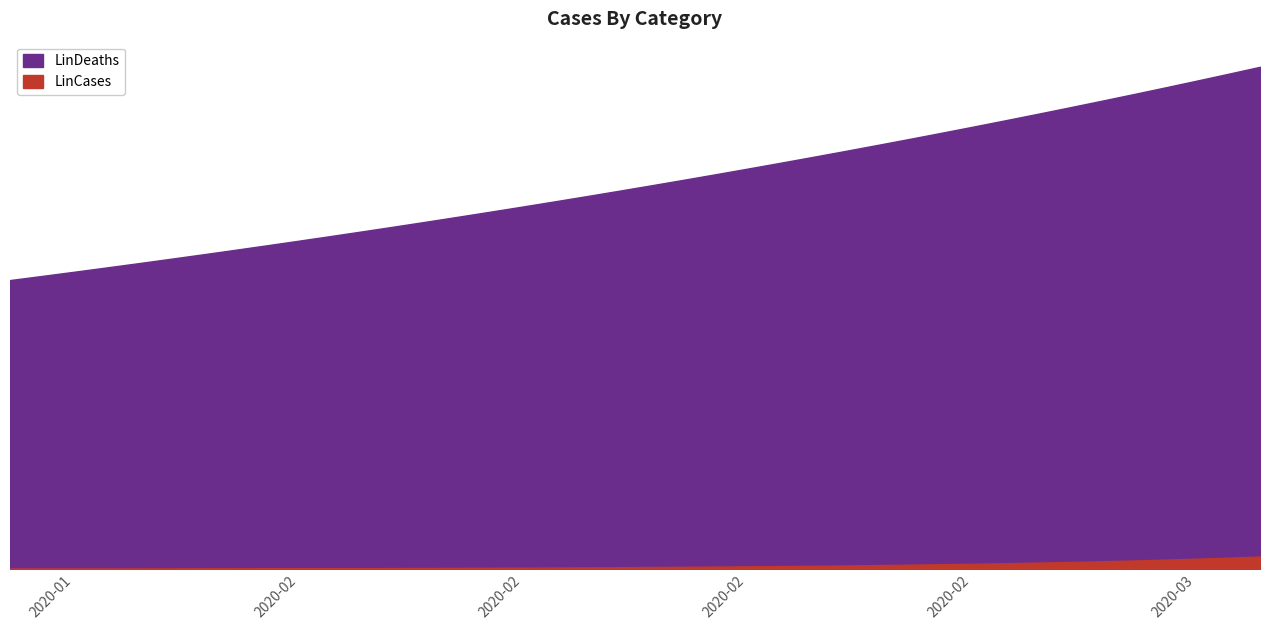

True or false: LinDeaths has a value of 70.3 at 2020-03-03.

True